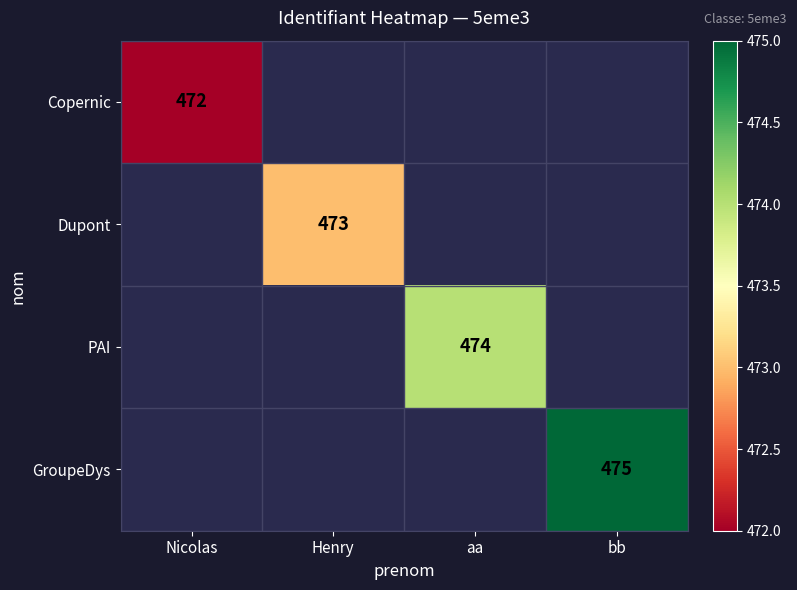

Which label corresponds to the smallest value in the chart?

Nicolas